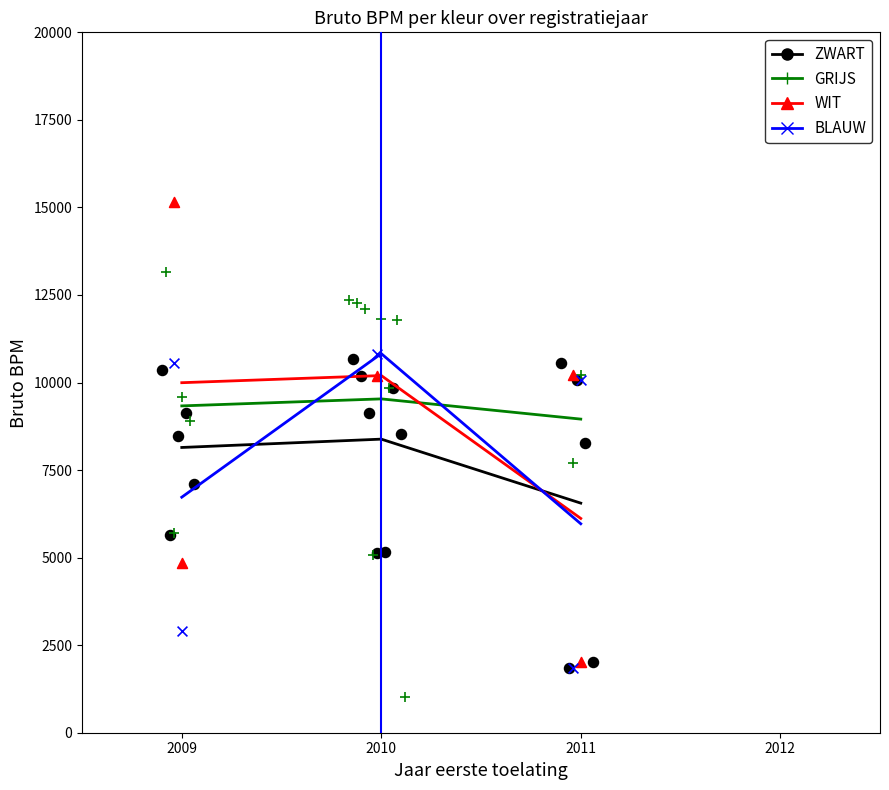

What are all the series names shown in the legend?

ZWART, GRIJS, WIT, BLAUW